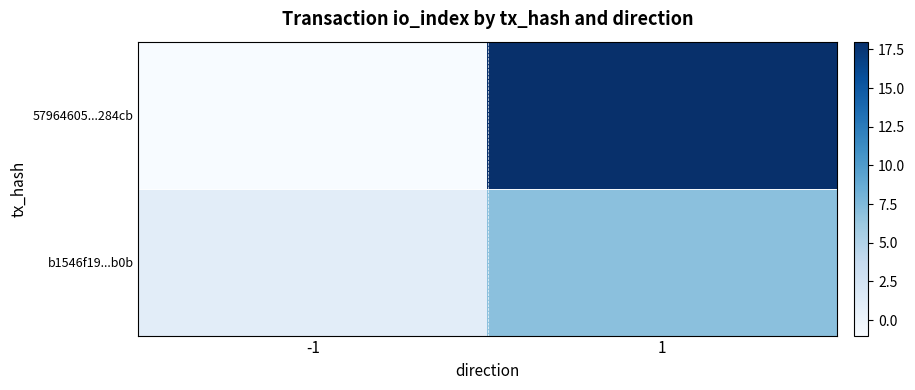

Which series has the largest range (max minus min)?

57964605...284cb